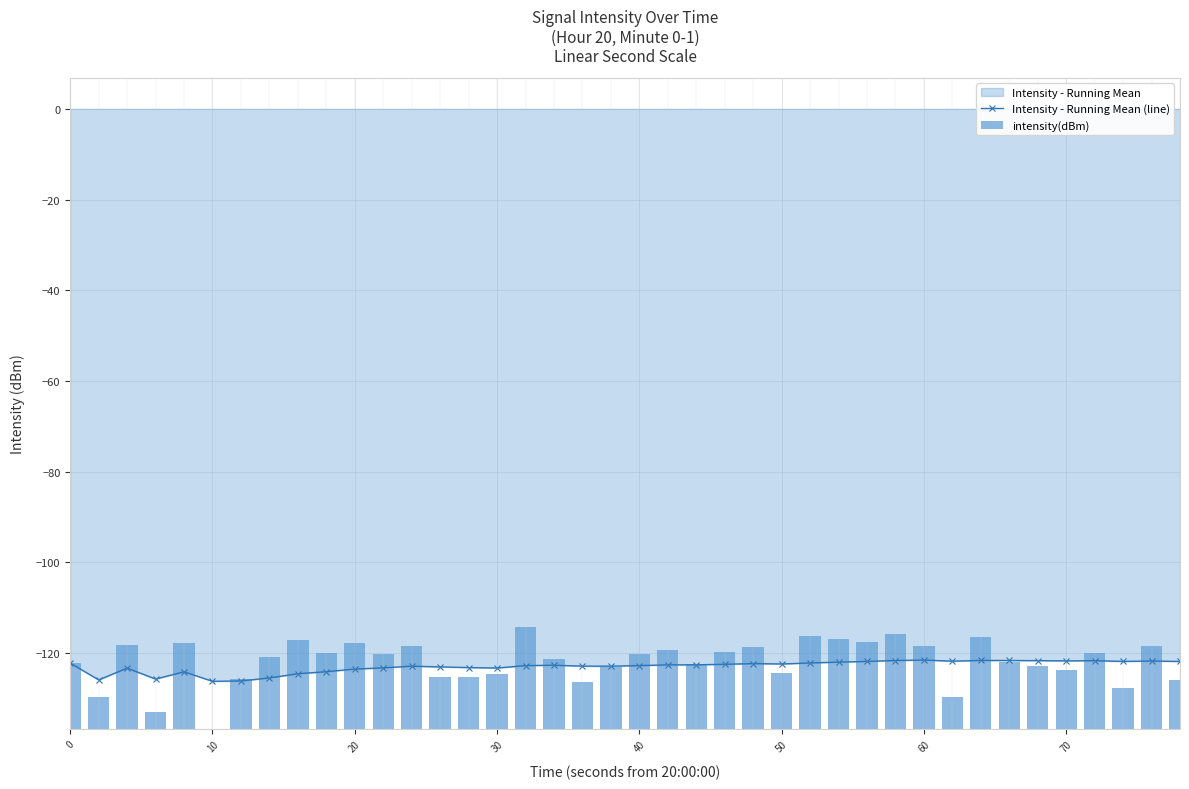

What is the maximum value for Intensity - Running Mean (line)?

-121.6